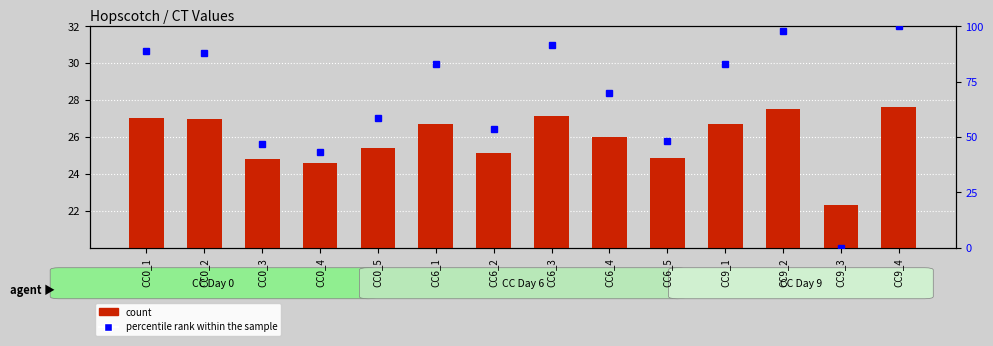

What is the label of the 3rd bar from the right?

CC9_2